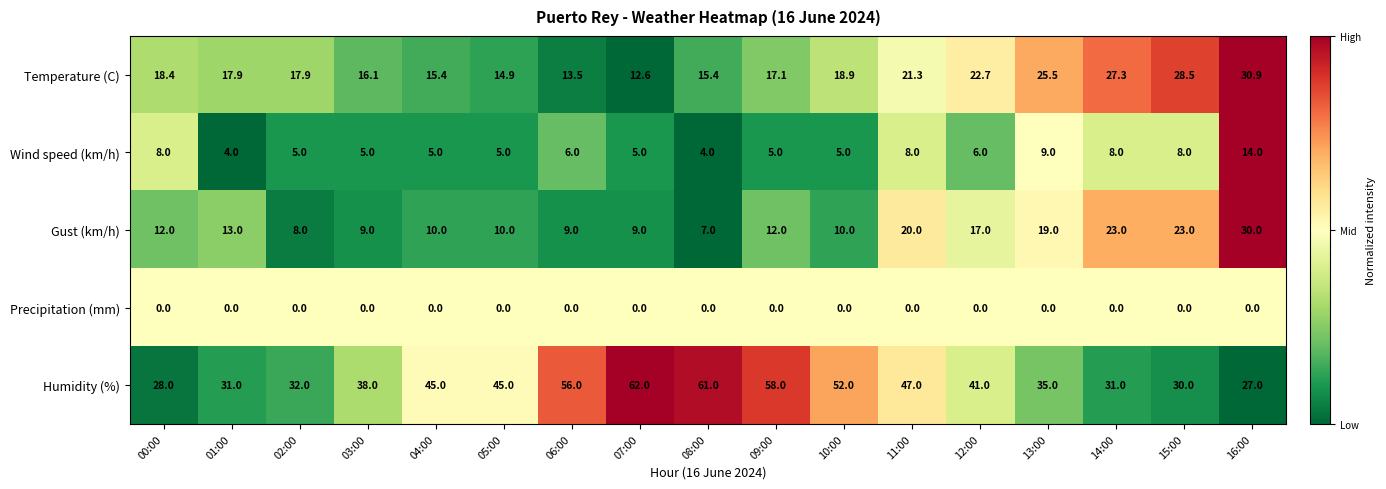

The Wind speed (km/h) series shows 8.0 at 00:00. True or false?

True